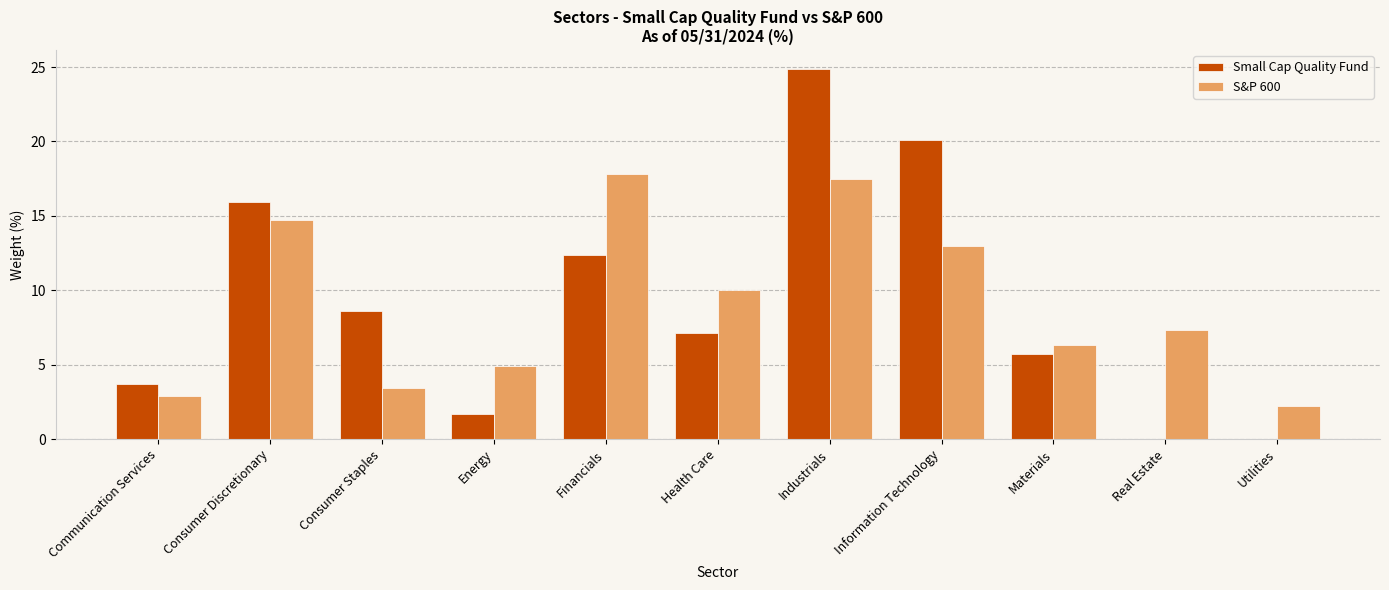

Which category has the highest value in the Small Cap Quality Fund series?

Industrials